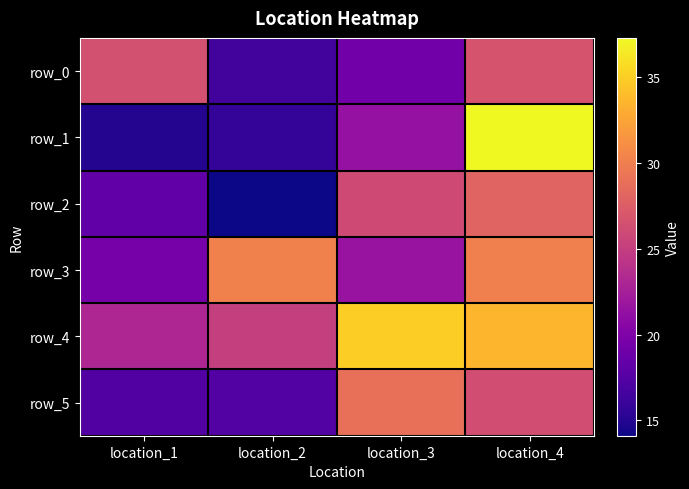

Reading left to right, transcribe all the data shown in this chart.

row_0: location_1=26.5	location_2=16.5	location_3=19.2	location_4=26.7
row_1: location_1=15.0	location_2=15.8	location_3=21.4	location_4=37.3
row_2: location_1=18.2	location_2=14.1	location_3=26.0	location_4=28.0
row_3: location_1=19.5	location_2=30.2	location_3=21.6	location_4=30.1
row_4: location_1=23.1	location_2=25.1	location_3=35.0	location_4=33.5
row_5: location_1=17.3	location_2=17.4	location_3=28.9	location_4=26.3